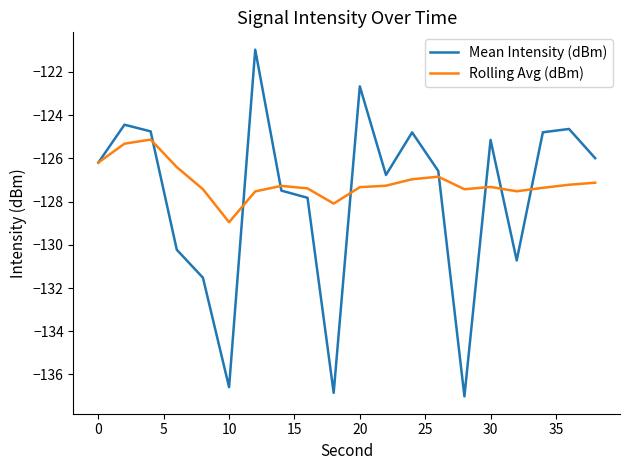

What is the minimum value shown in the chart?

-137.0